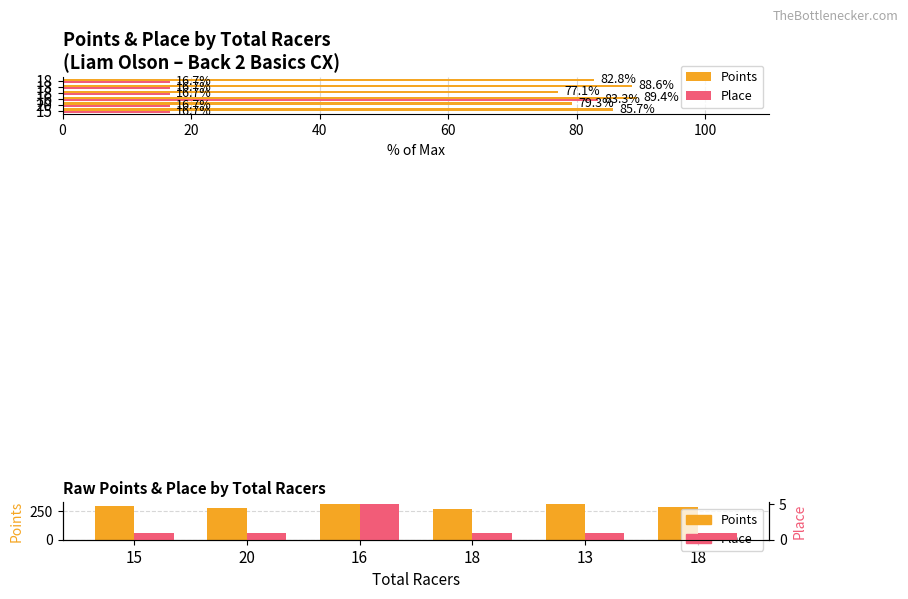

How many values in the Place series exceed 1?

1